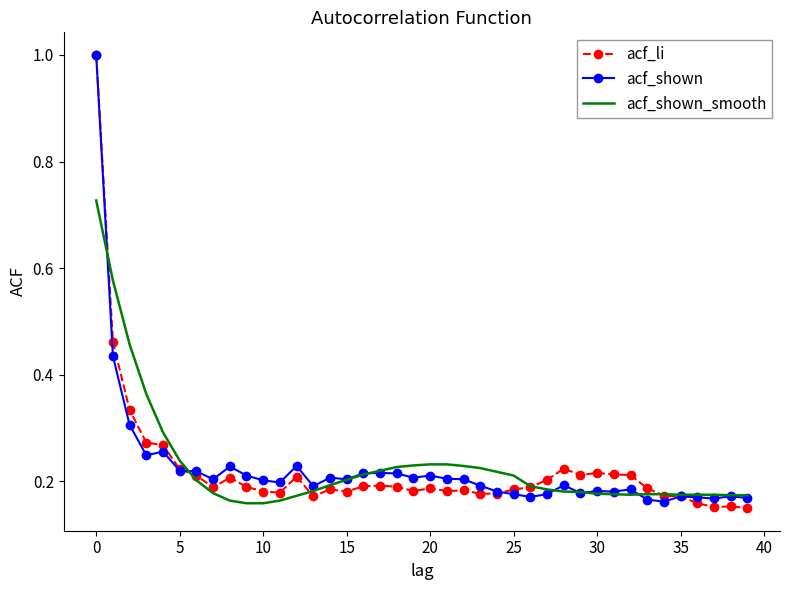

What is the maximum value shown in the chart?

1.0